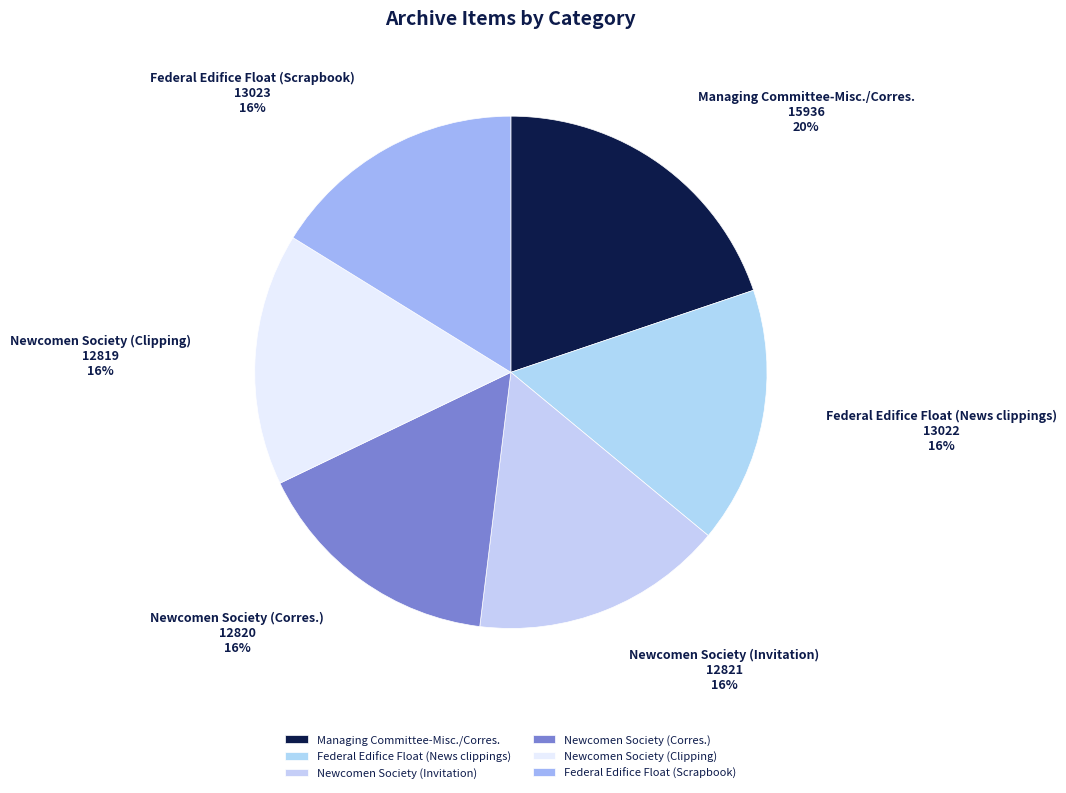

Do Newcomen Society (Clipping) and Newcomen Society (Corres.) together represent more than half of the pie?

No